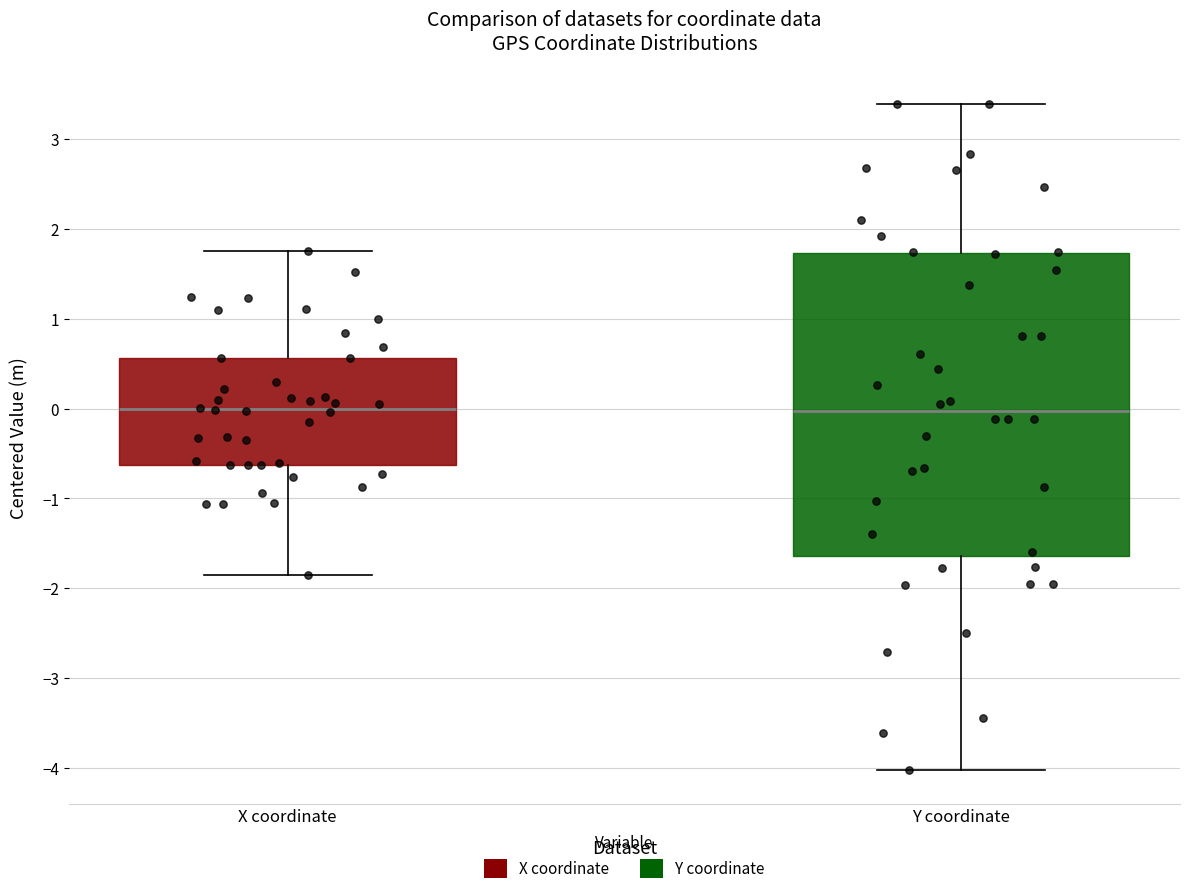

Reading left to right, transcribe this box plot: for each box, give where its median line is, the range the box spans, and where its two whiskers end, as read against the y-axis. The values are not printed on the chart, so give them approximately, as read against the axis.

X coordinate: median 0.0, box -0.6 to 0.6, whiskers -1.8 to 1.8
Y coordinate: median 0.0, box -1.6 to 1.7, whiskers -4.0 to 3.4